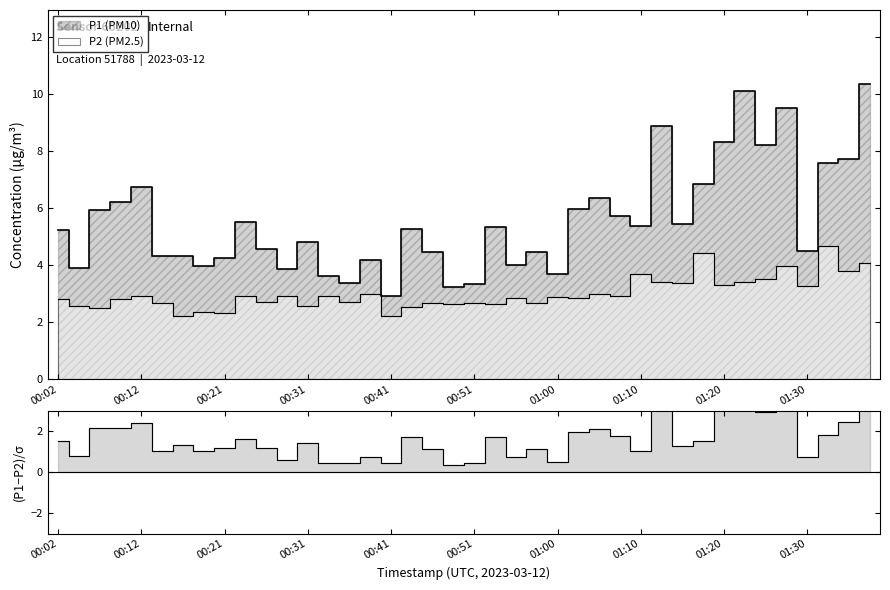

Where is P1 nearest to the value 6?

01:03